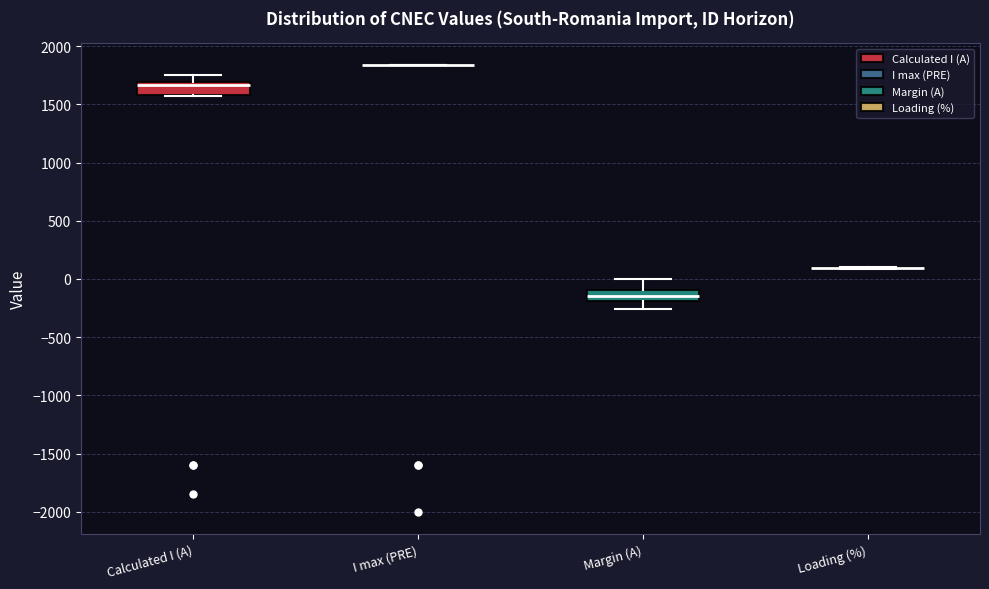

Reading left to right, read every box against the y-axis: the position of its median line, the range the box covers, and the ends of its whiskers. The values are not printed on the chart, so give them approximately, as read against the axis.

Calculated I (A): median 1650, box 1600 to 1700, whiskers 1600 to 1750
I max (PRE): box collapsed to a line at 1850, whiskers 1850 to 1850
Margin (A): median -150, box -200 to -100, whiskers -250 to 0
Loading (%): box collapsed to a line at 100, whiskers 100 to 100